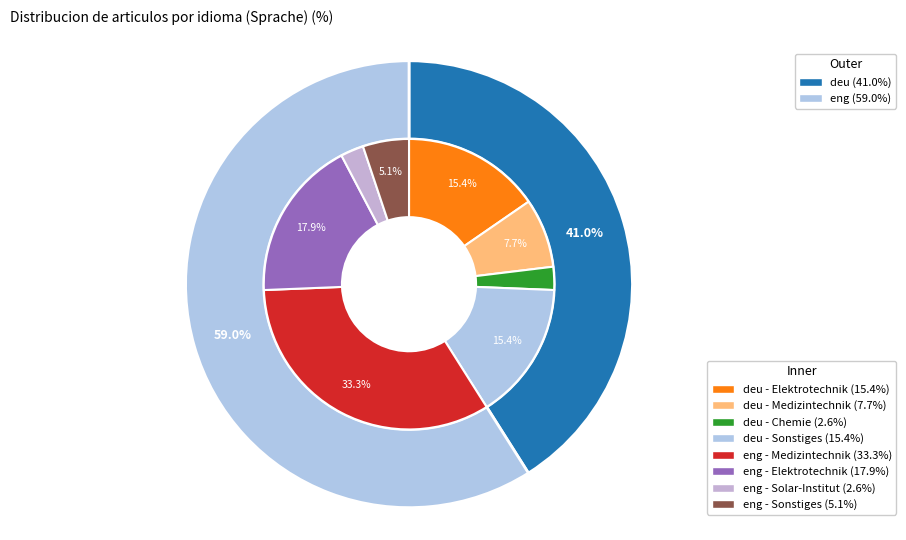

To the nearest percent, what percentage of the pie is deu?

41%